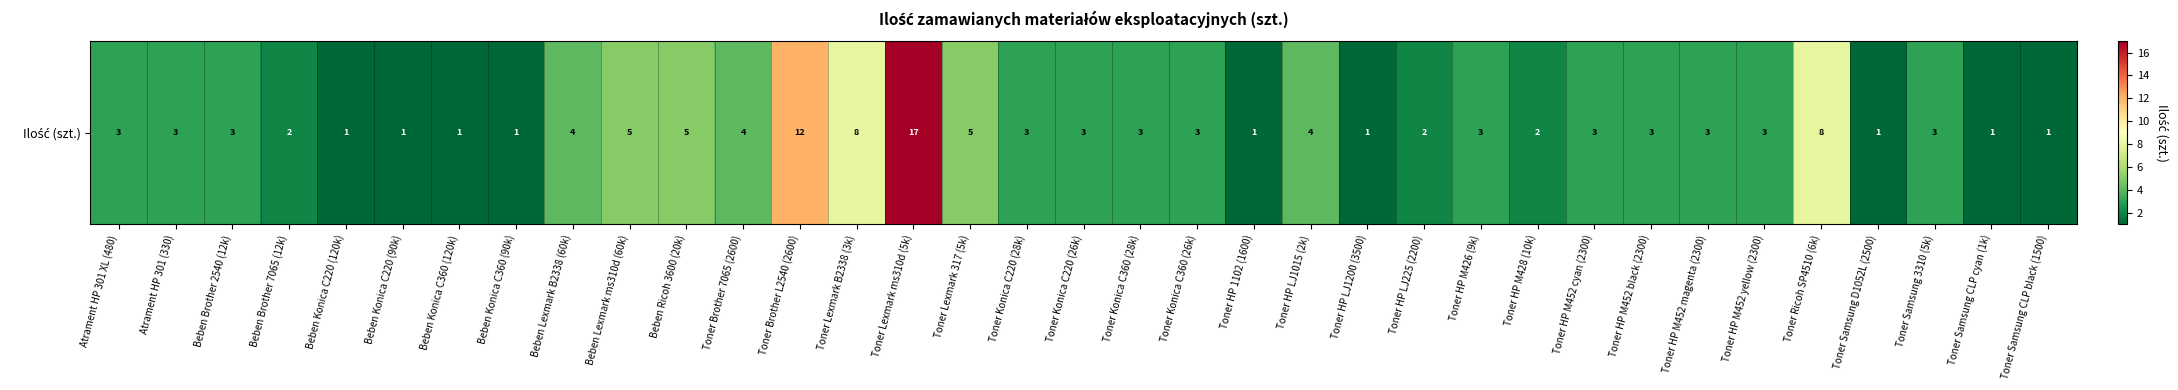

Reading left to right, transcribe all the data shown in this chart.

3	3	3	2	1	1	1	1	4	5	5	4	12	8	17	5	3	3	3	3	1	4	1	2	3	2	3	3	3	3	8	1	3	1	1